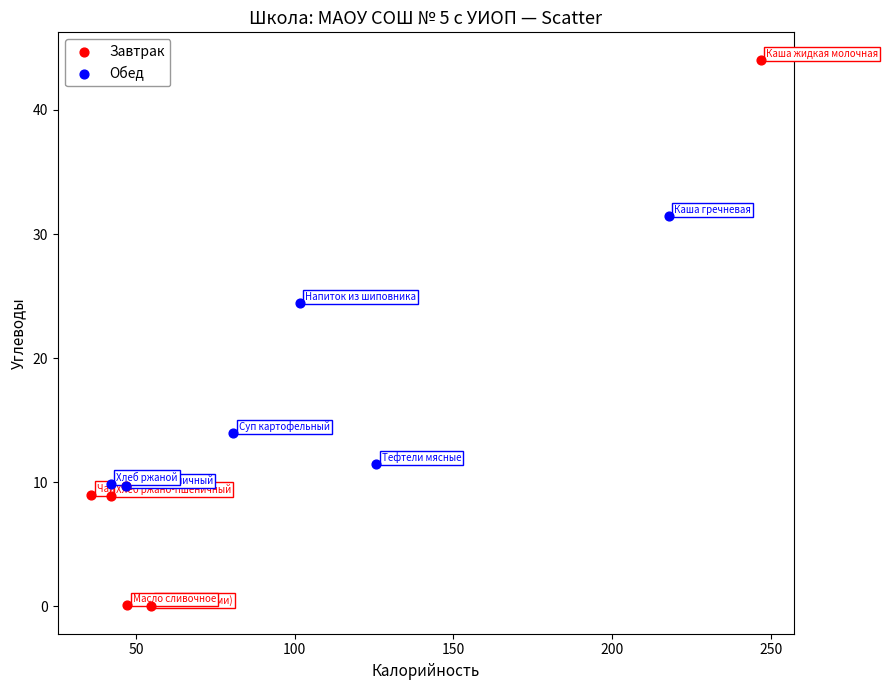

Which series reaches the maximum Y coordinate?

Завтрак